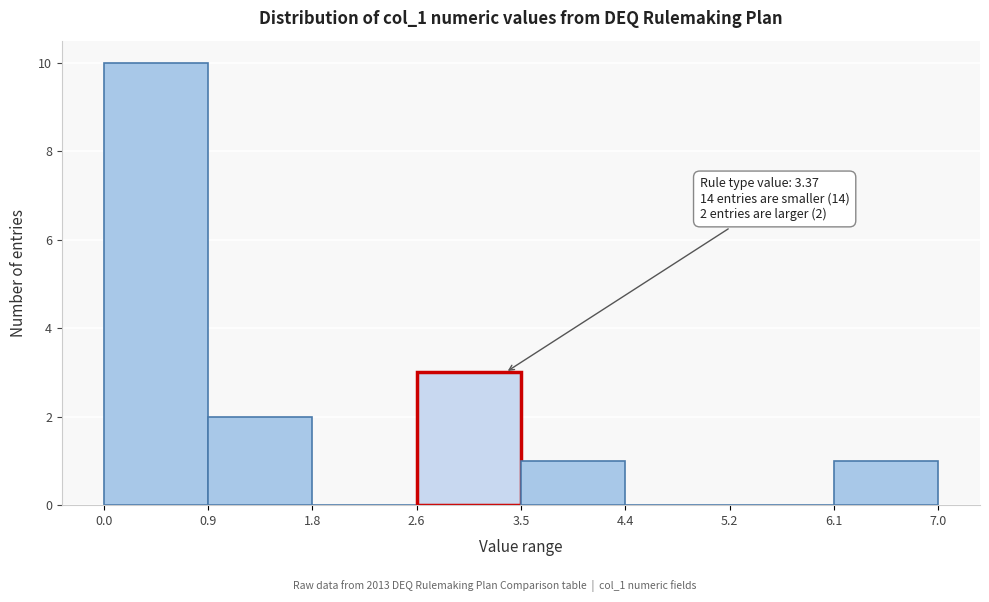

Over which range of the x-axis is the bar tallest?

0.0 to 0.9